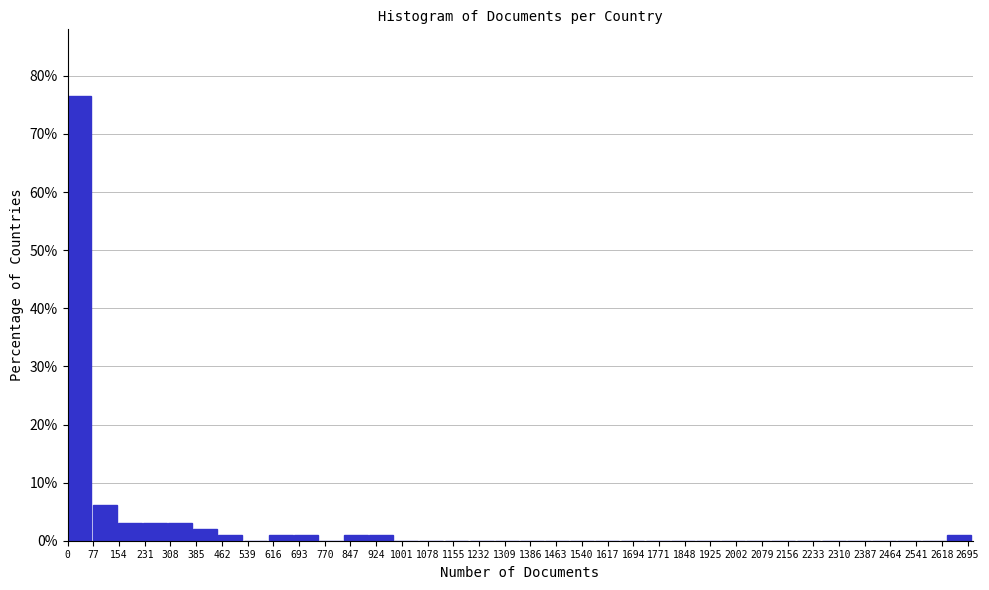

Which range on the x-axis has the tallest bar?

0 to 80